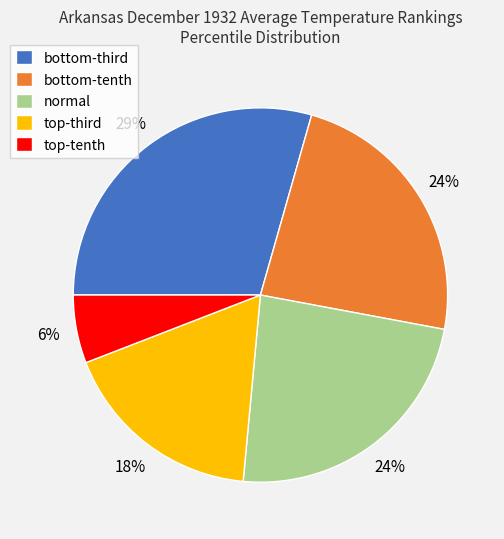

How many segments does this pie chart have?

5